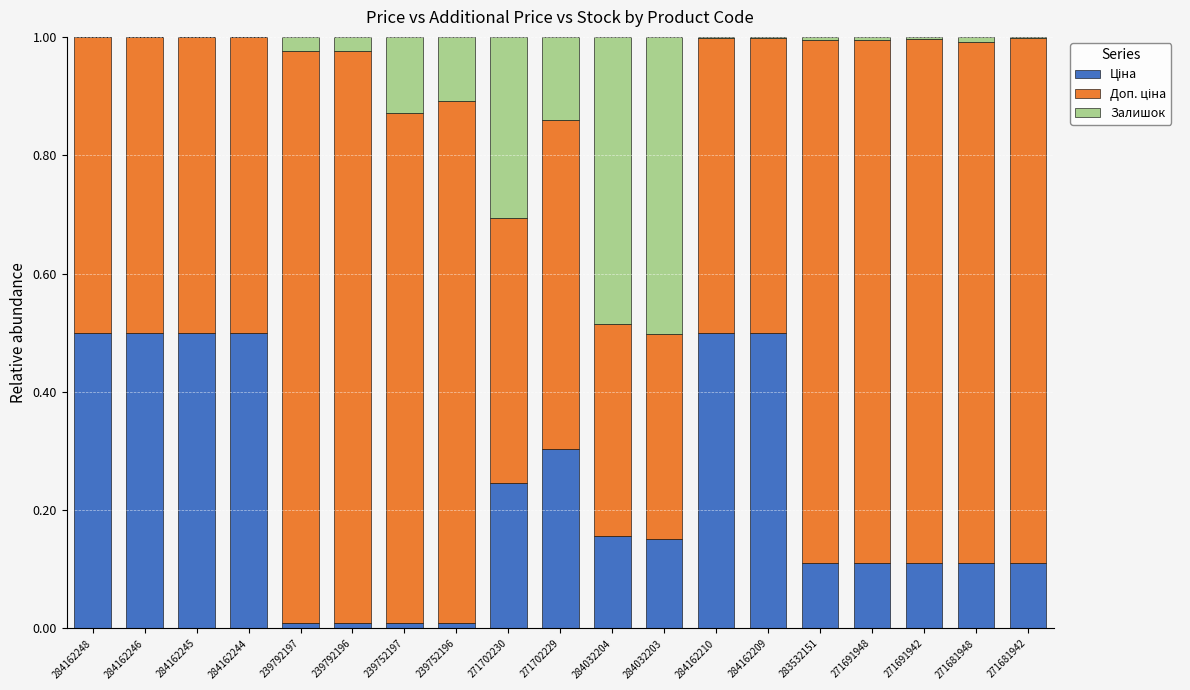

Does the chart contain stacked bars?

Yes